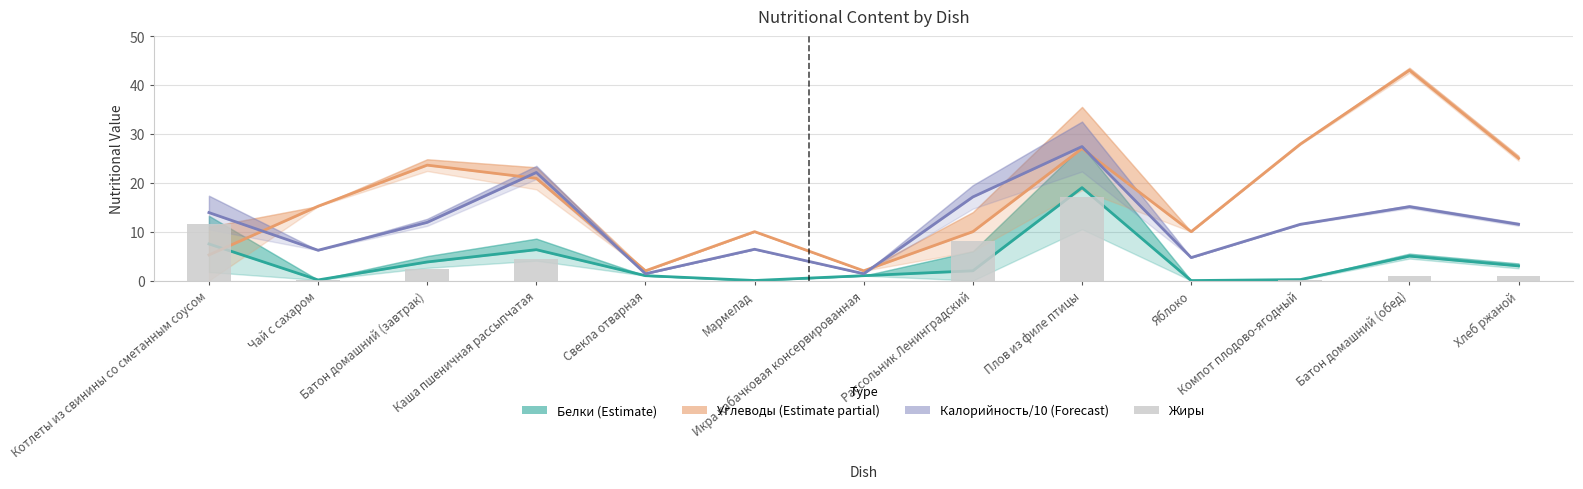

Which series has the largest range (max minus min)?

Углеводы (Partial estimate)